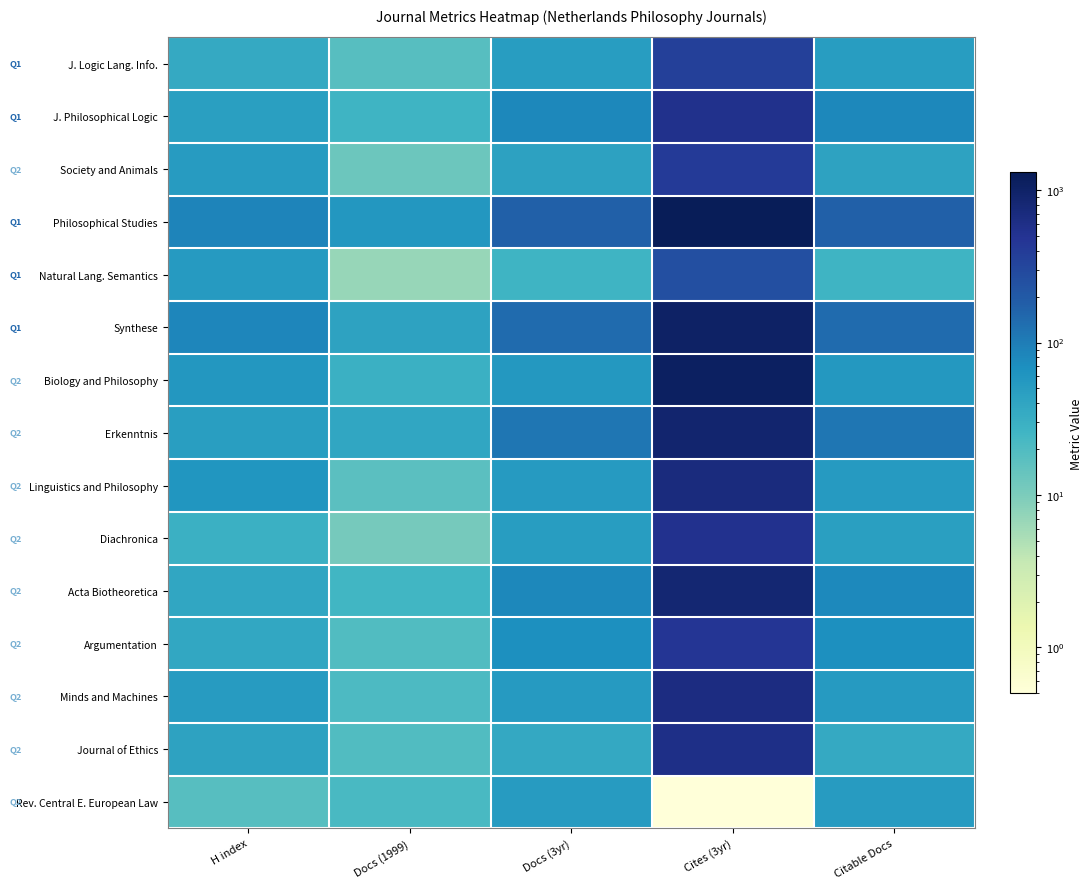

Between Docs (1999) and Cites (3yr), which is larger?

Cites (3yr)